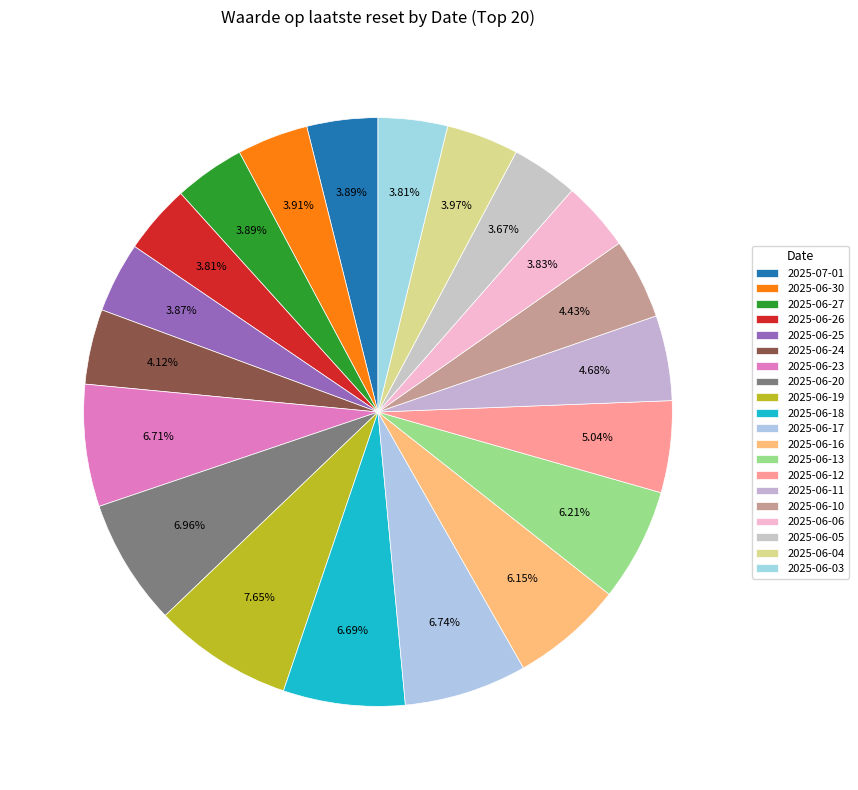

How many segments does this pie chart have?

20